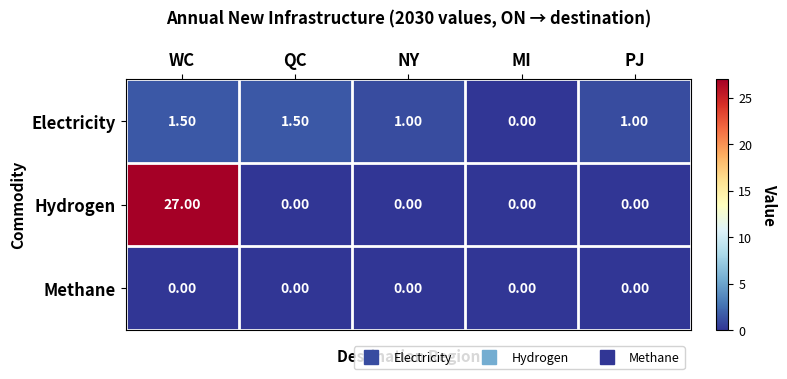

At which category is the sum across all series the highest?

WC